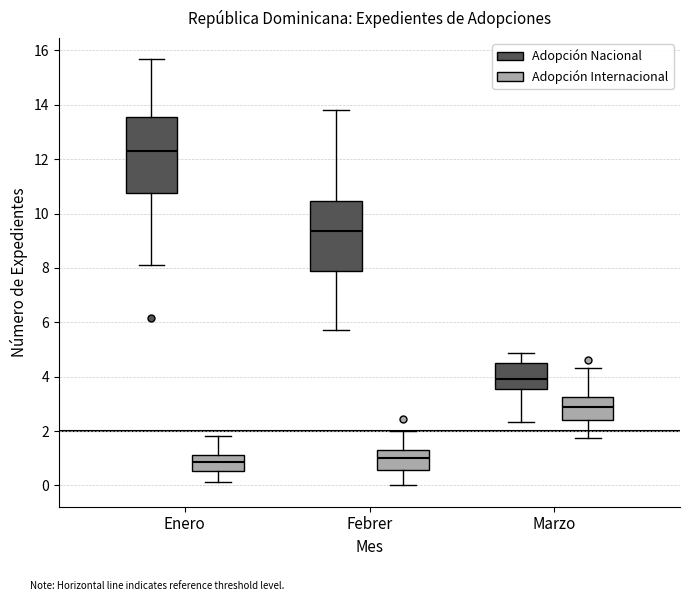

Where does the lower whisker of the box for Marzo (Adopción Internacional) end on the y-axis? The values are not printed on the chart, so give them approximately, as read against the axis.

1.8